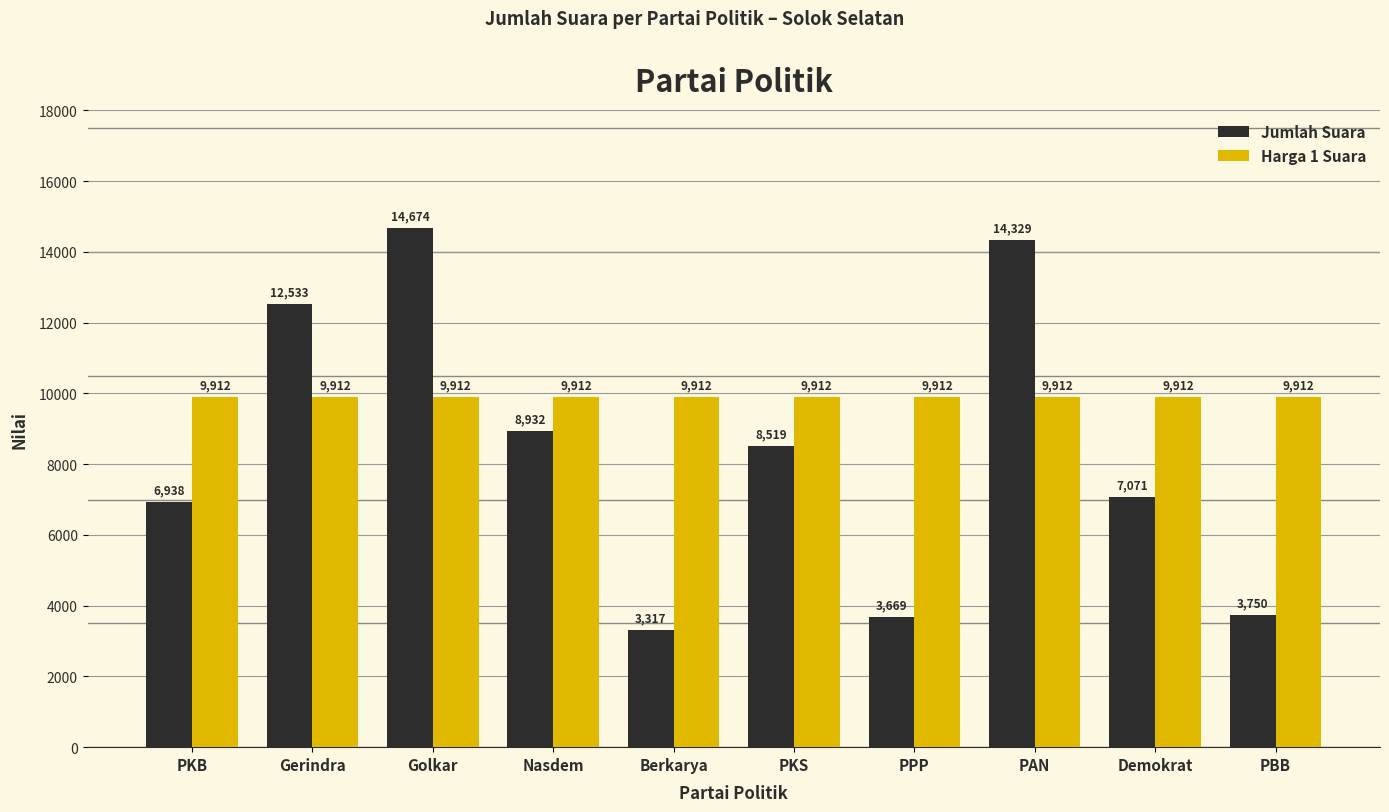

How many bars are there in total?

20